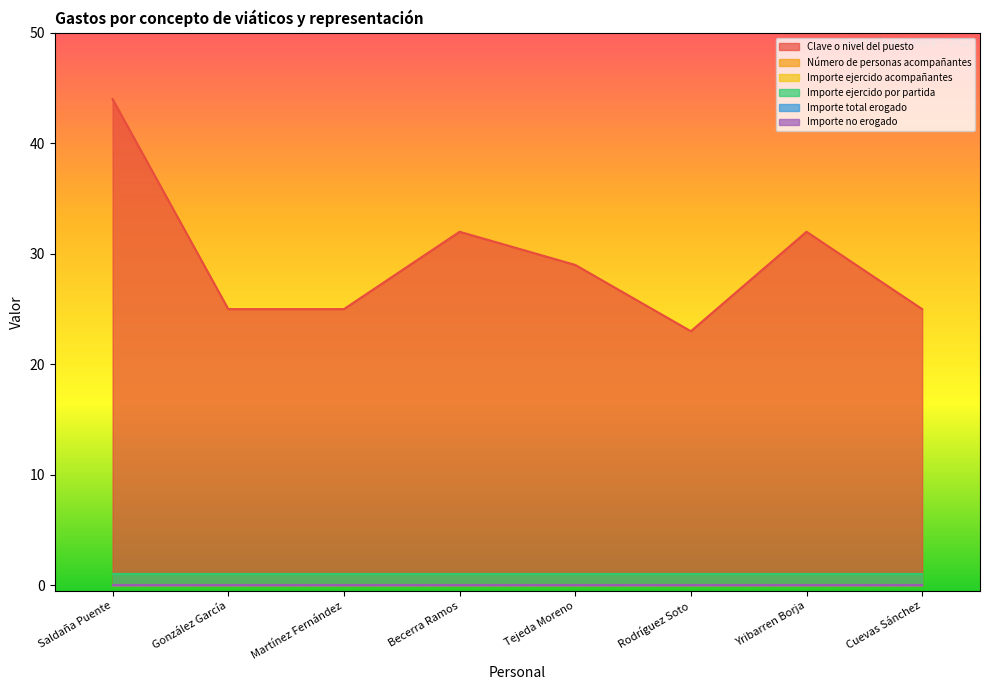

At which category is the sum across all series the highest?

Saldaña Puente